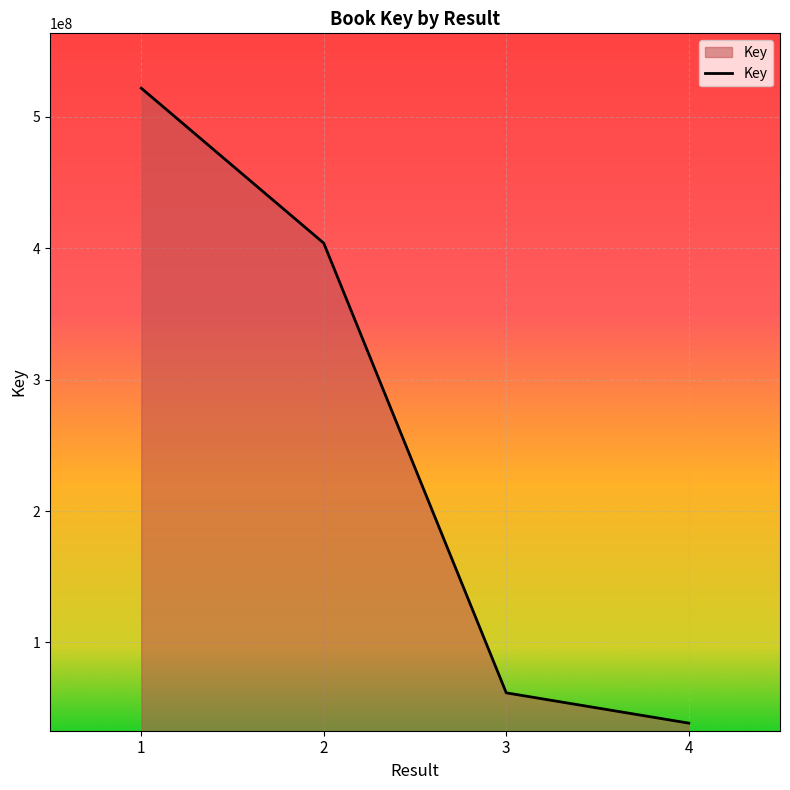

Rank the categories by value from lowest to highest.

4, 3, 2, 1